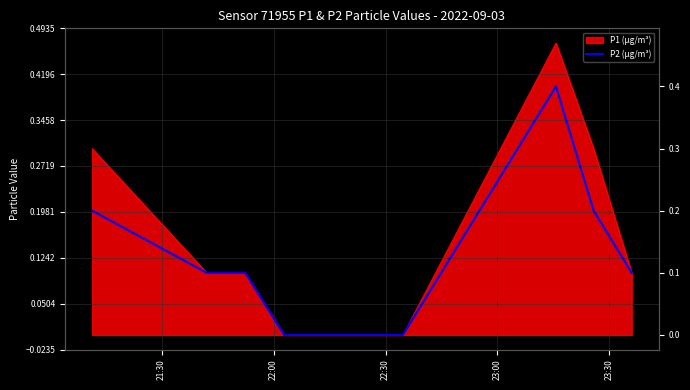

What is the difference between the second highest and second lowest values?

0.2